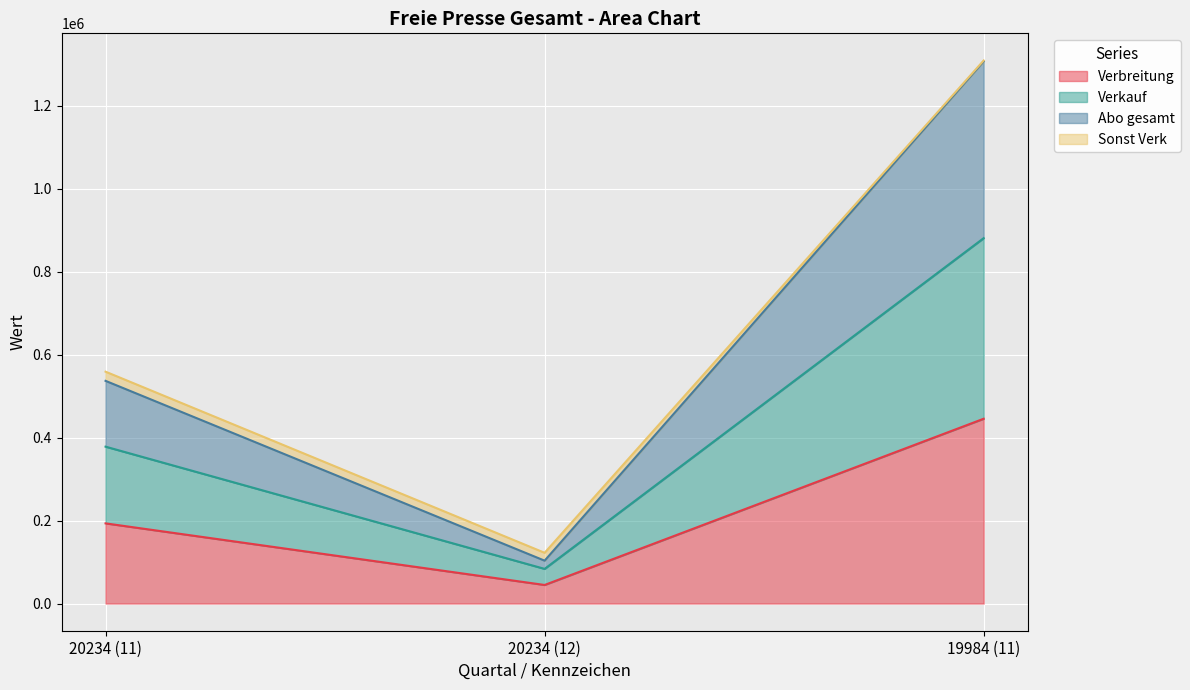

How many data points in Abo gesamt are less than 536643?

1